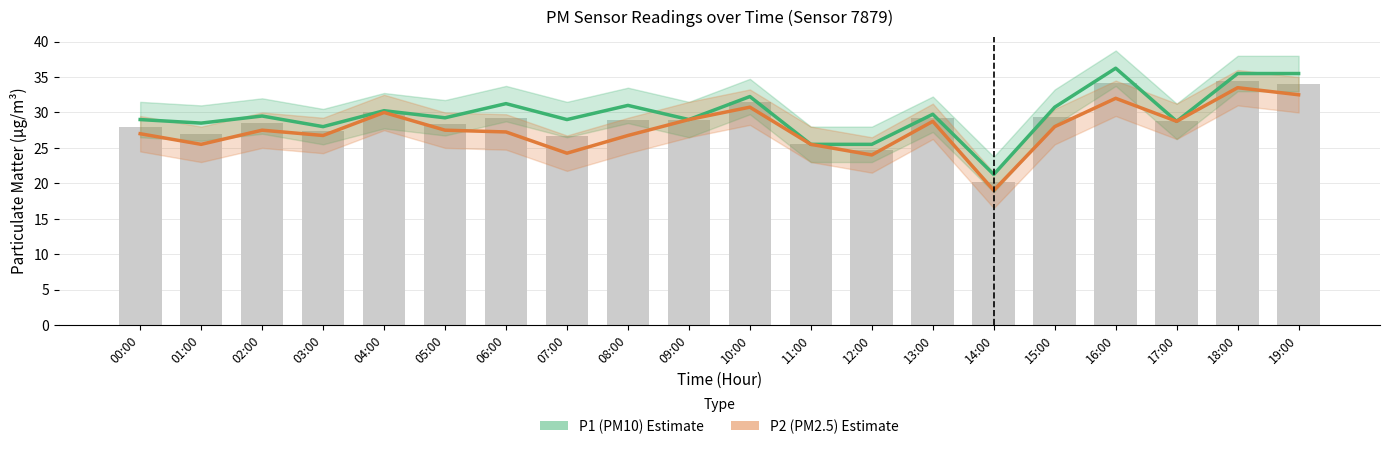

What is the lowest value of the P2 (PM2.5 Estimate) series?

19.0